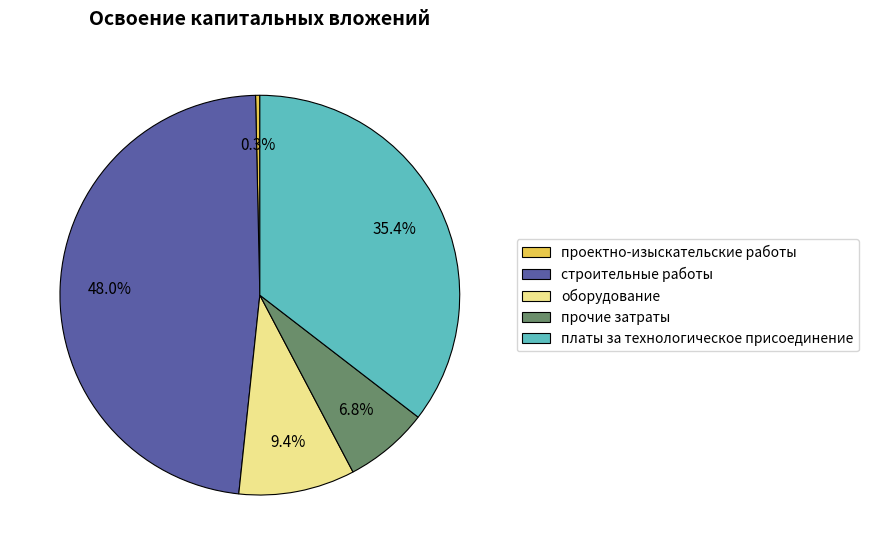

Does проектно-изыскательские работы represent more than half of the total?

No